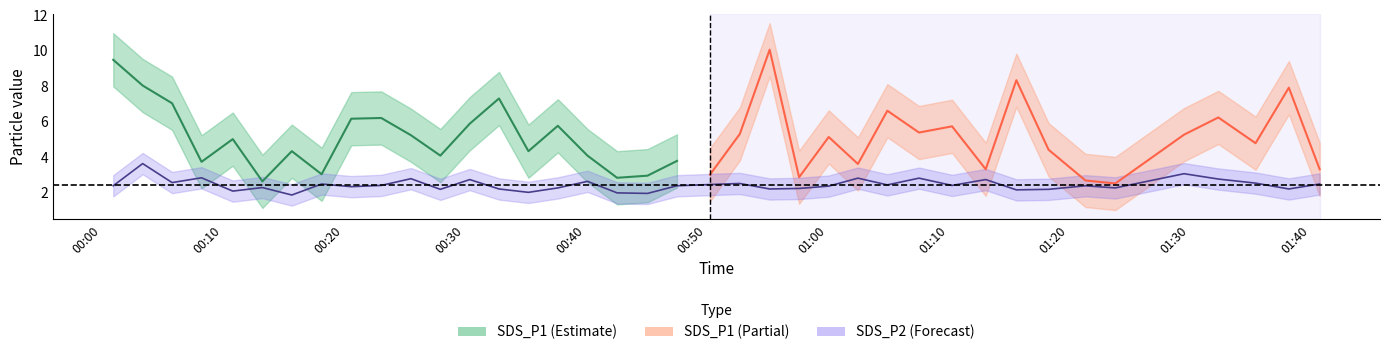

True or false: the data shows 0.9 at 00:00.

False